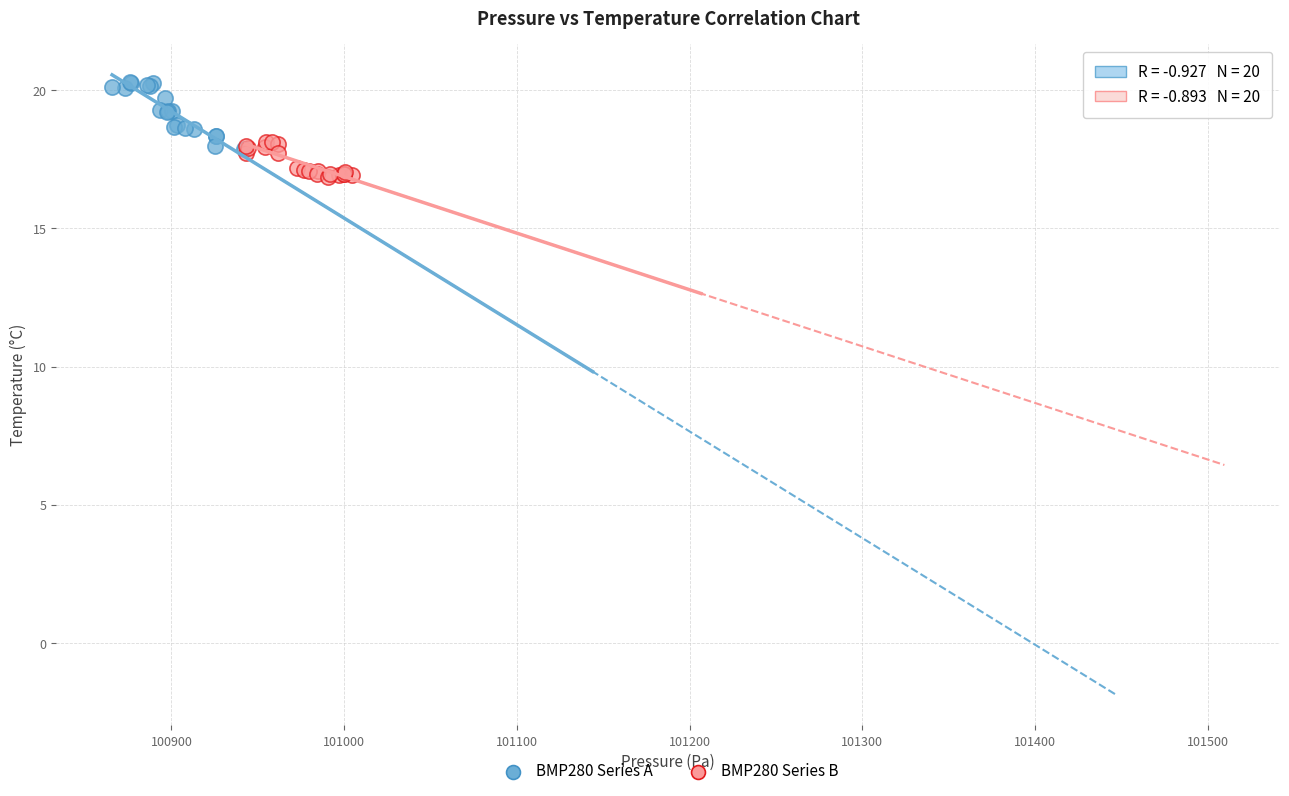

Which series contains the lowest Y value?

BMP280 Series B